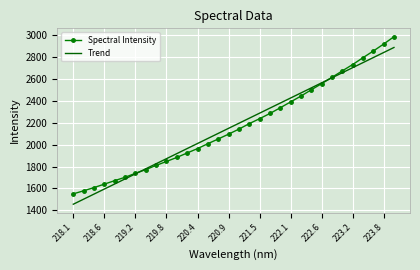

Rank the series by their maximum value, from highest to lowest.

Spectral Intensity, Trend